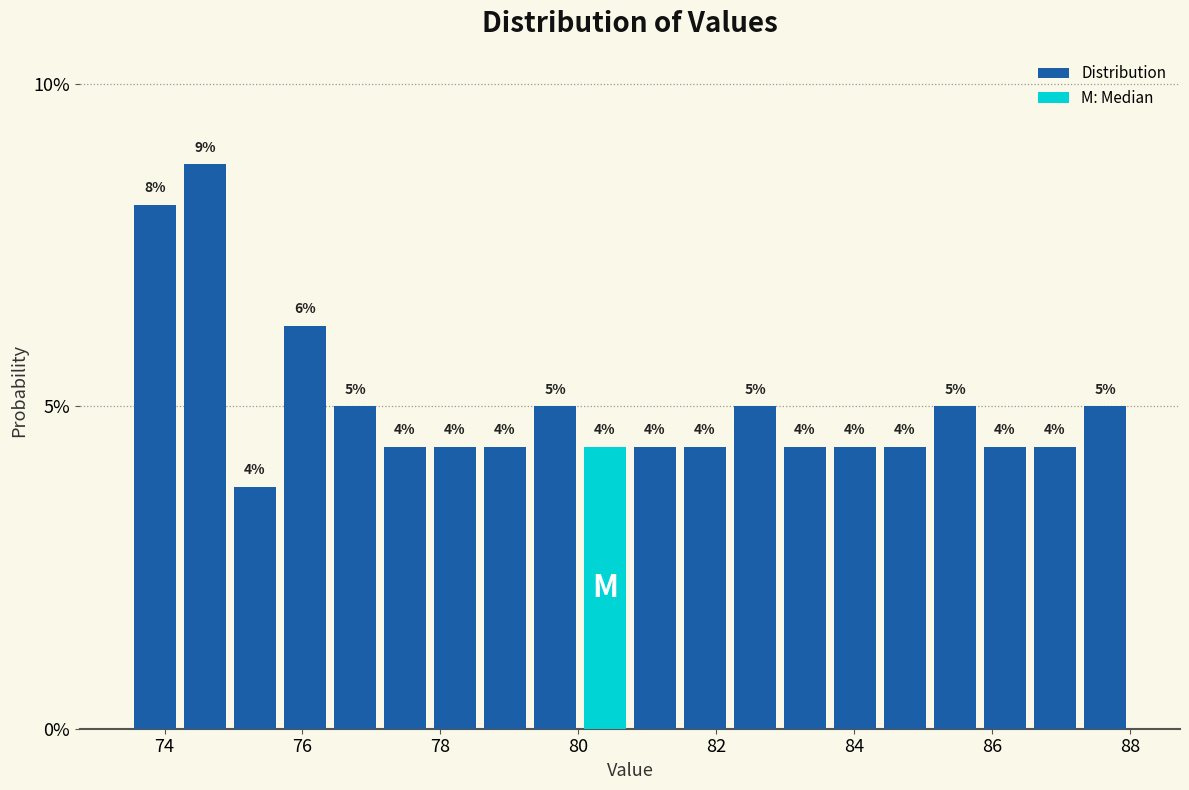

Around what value on the x-axis is the tallest bar? Give the approximate position of its centre, as read against the axis.

74.6